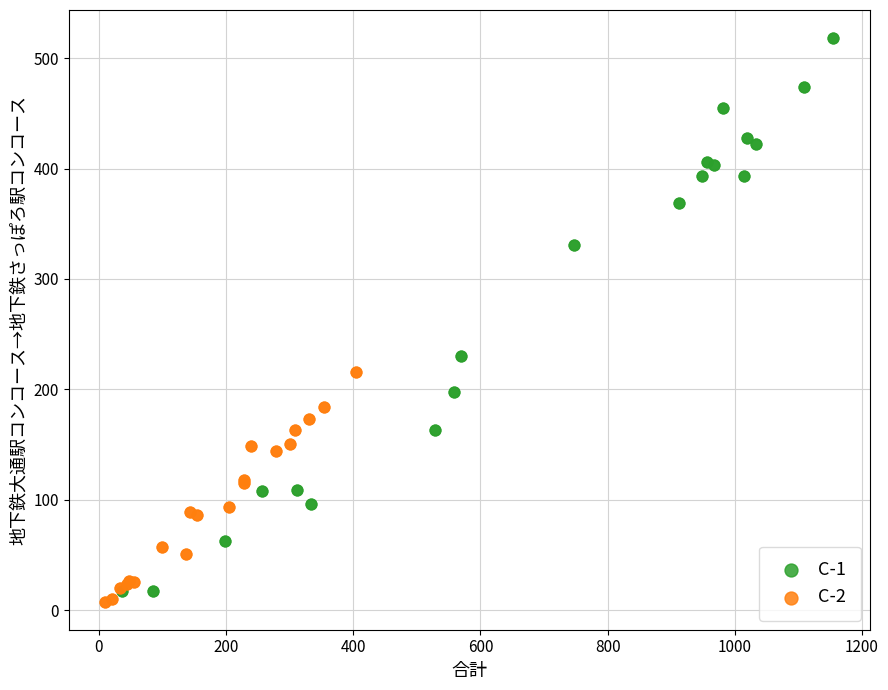

What are all the series names shown in the legend?

C-1, C-2